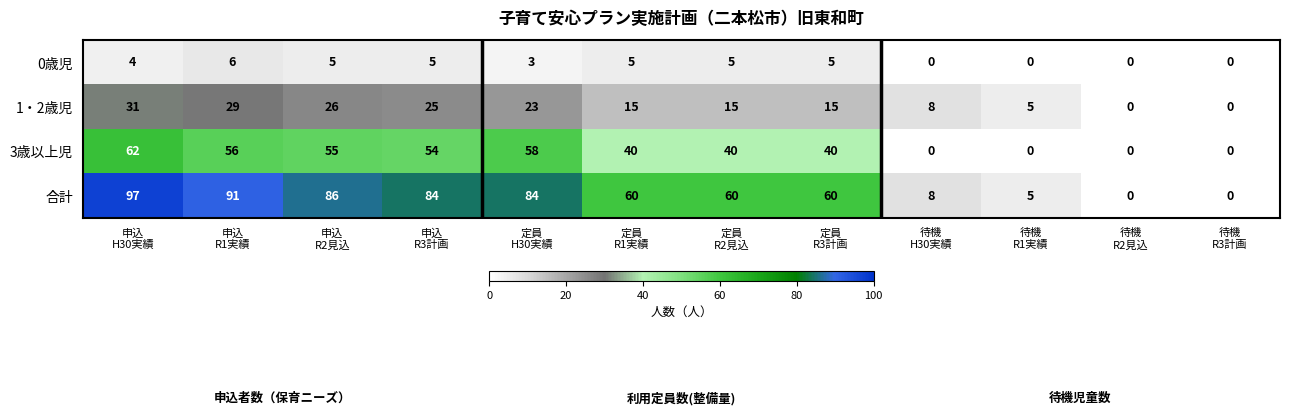

Which series has the largest range (max minus min)?

合計